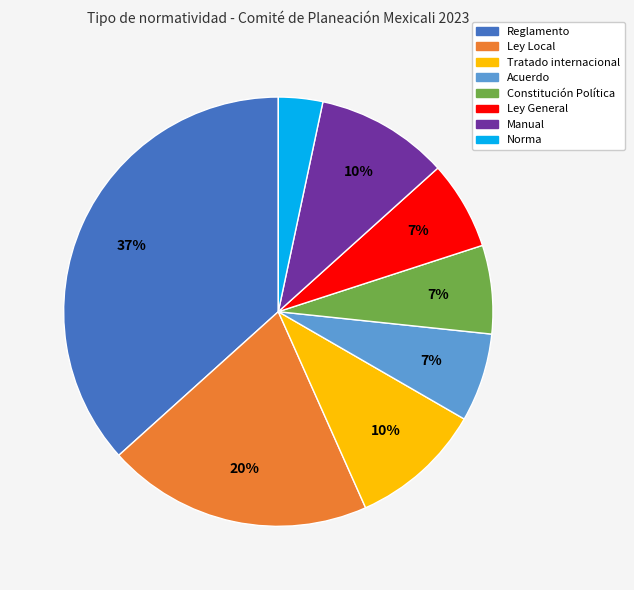

Combined, do Ley General and Acuerdo account for over 50%?

No